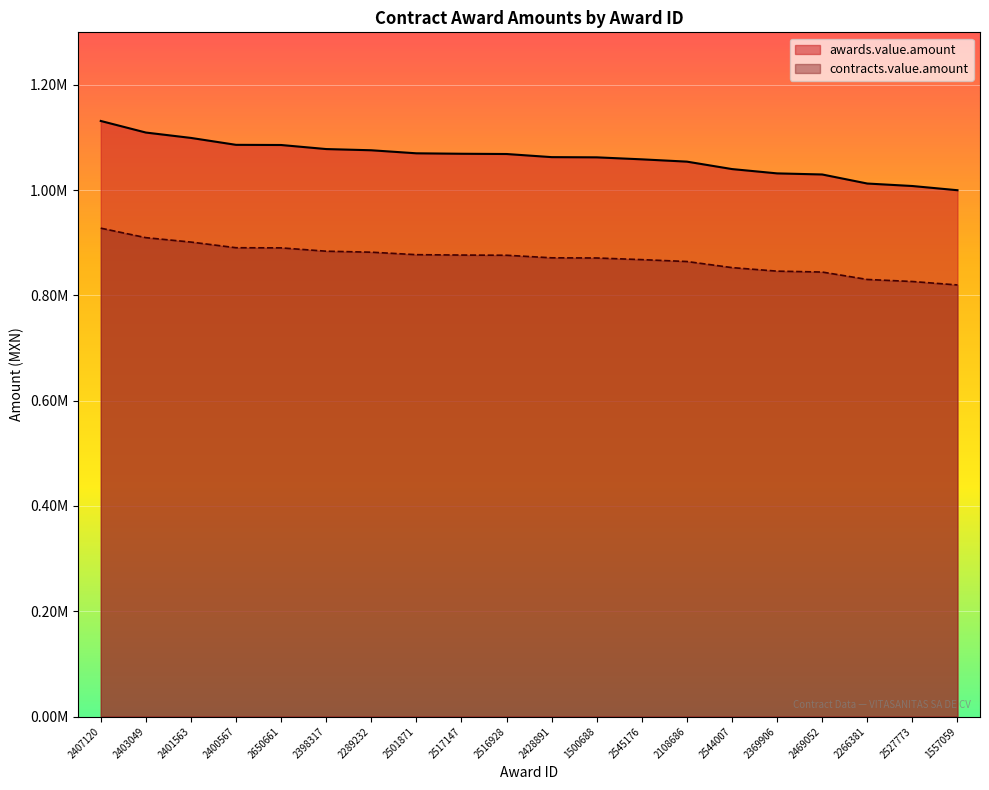

True or false: contracts.value.amount and awards.value.amount cross at least once.

False